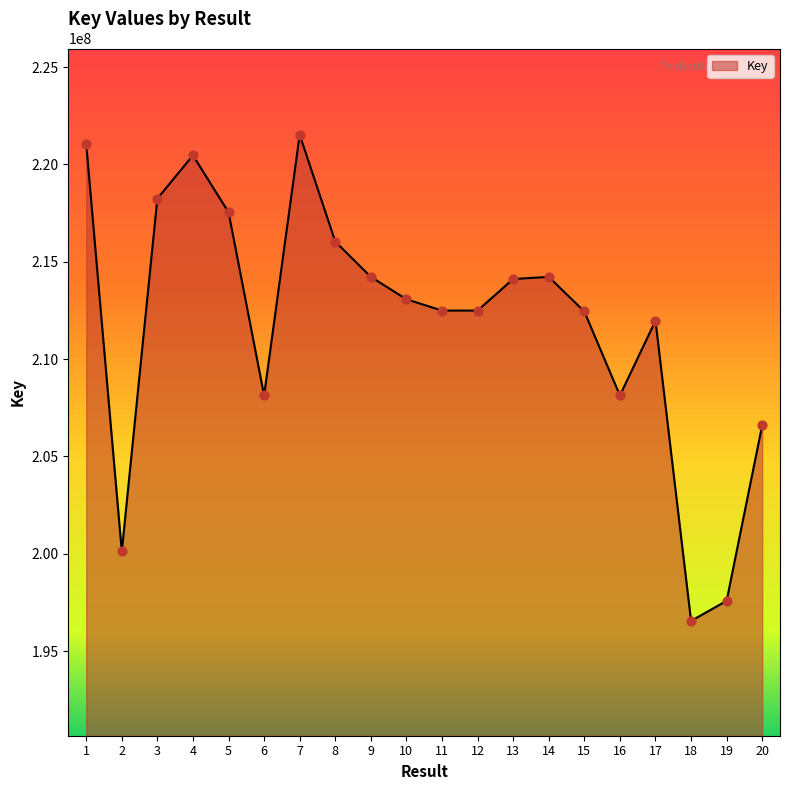

What is the change in value from 3 to 5?

-698415